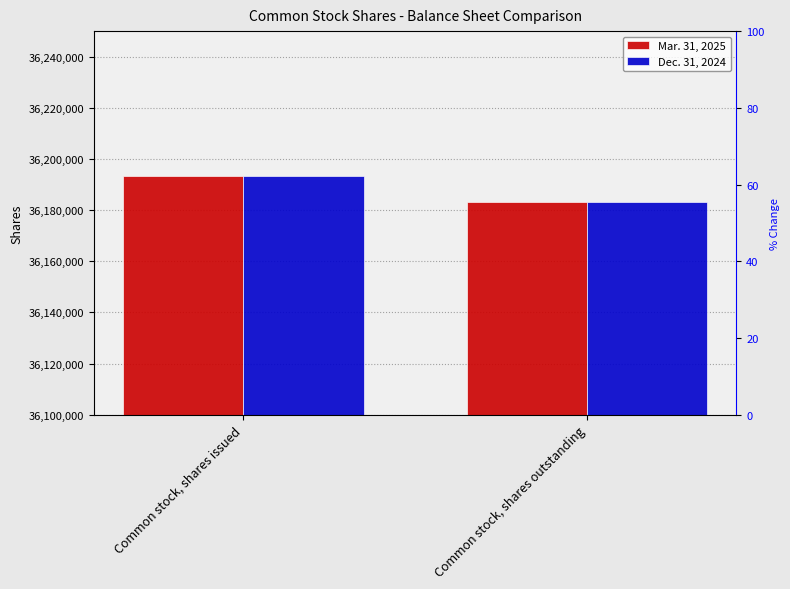

The Dec. 31, 2024 series shows 7333830 at Common stock, shares outstanding. True or false?

False